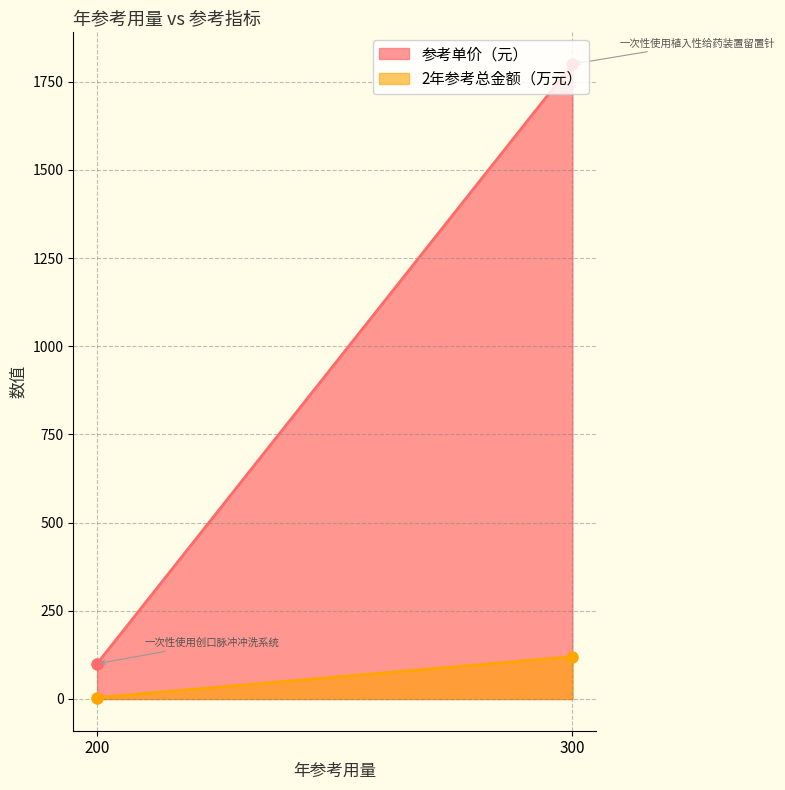

Is it true that 2年参考总金额（万元） equals 1 at 200?

False